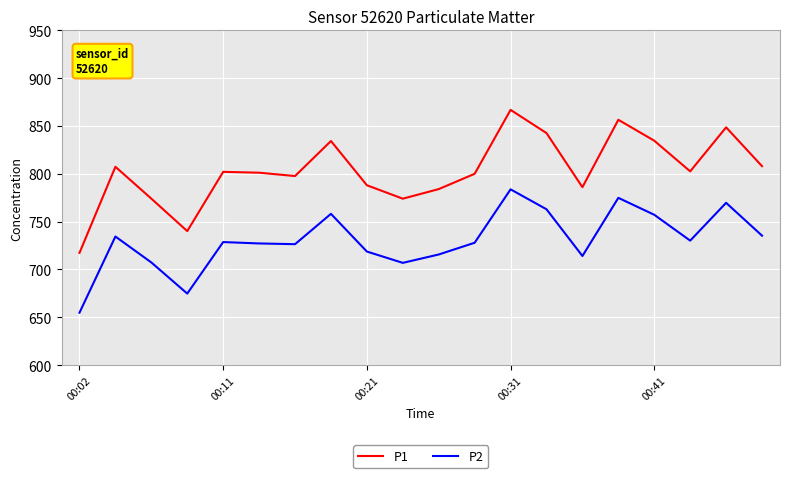

Which series has the widest spread of values?

P1